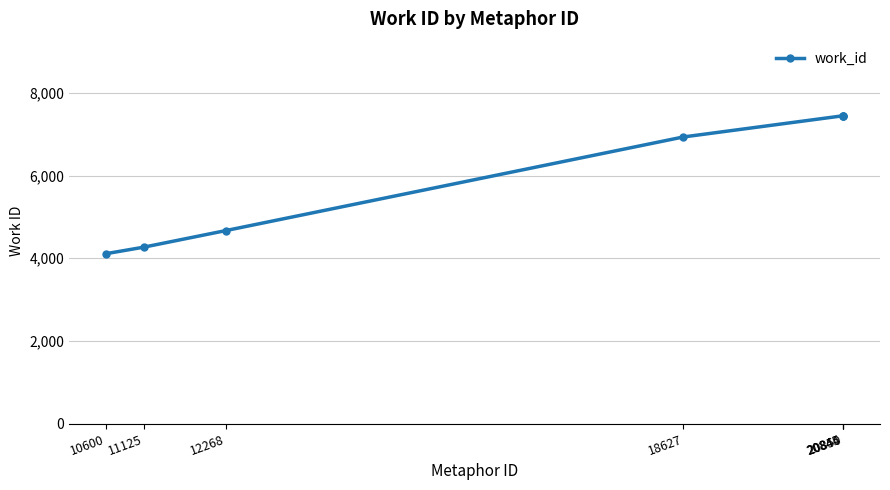

What is the difference between the maximum and second lowest values?

3178